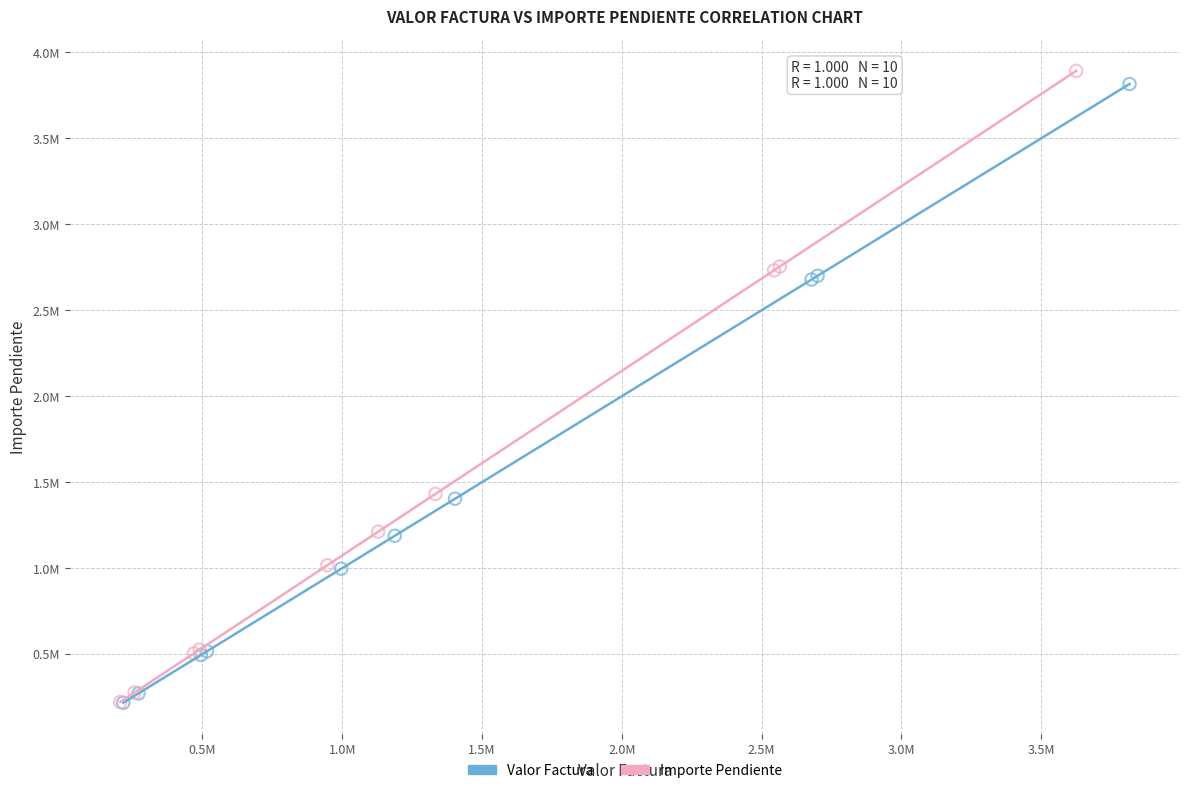

What are all the series names shown in the legend?

Valor Factura, Importe Pendiente